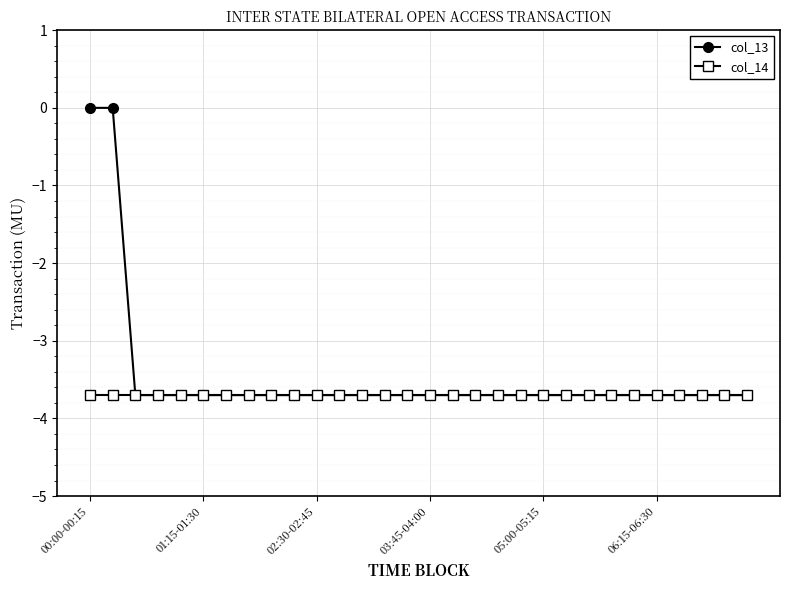

List the series in order of their overall mean, highest first.

col_13, col_14